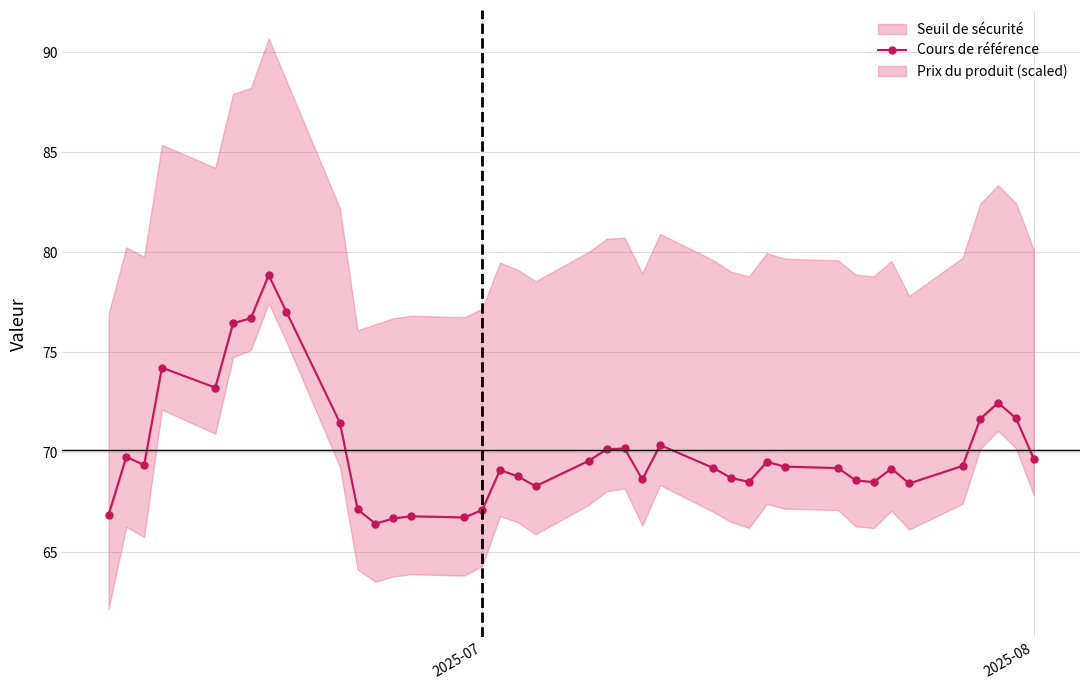

What is the difference between the second highest and second lowest values?

10.3